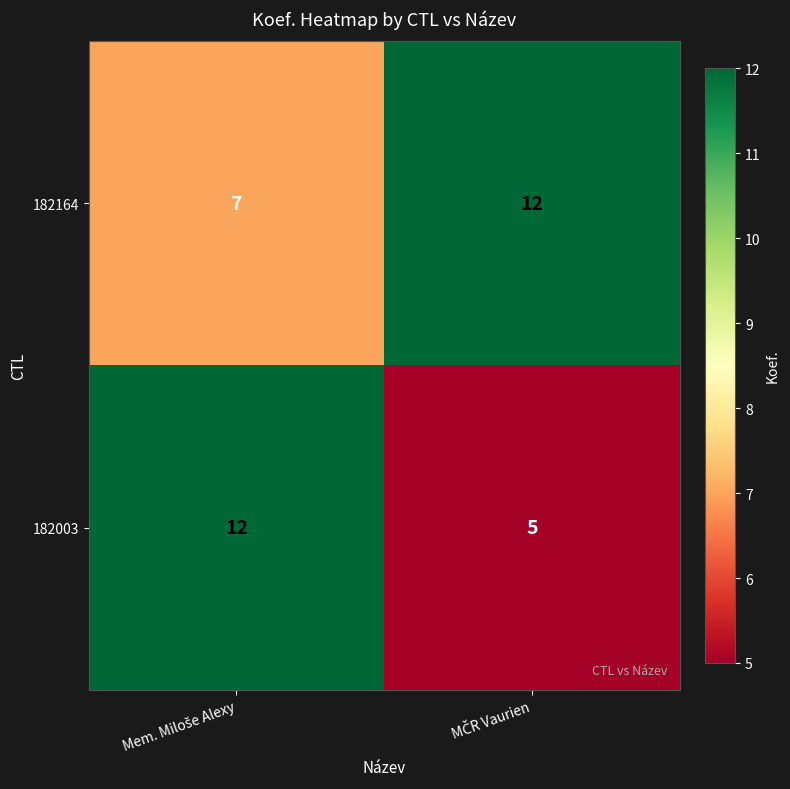

Which series has the widest spread of values?

182003